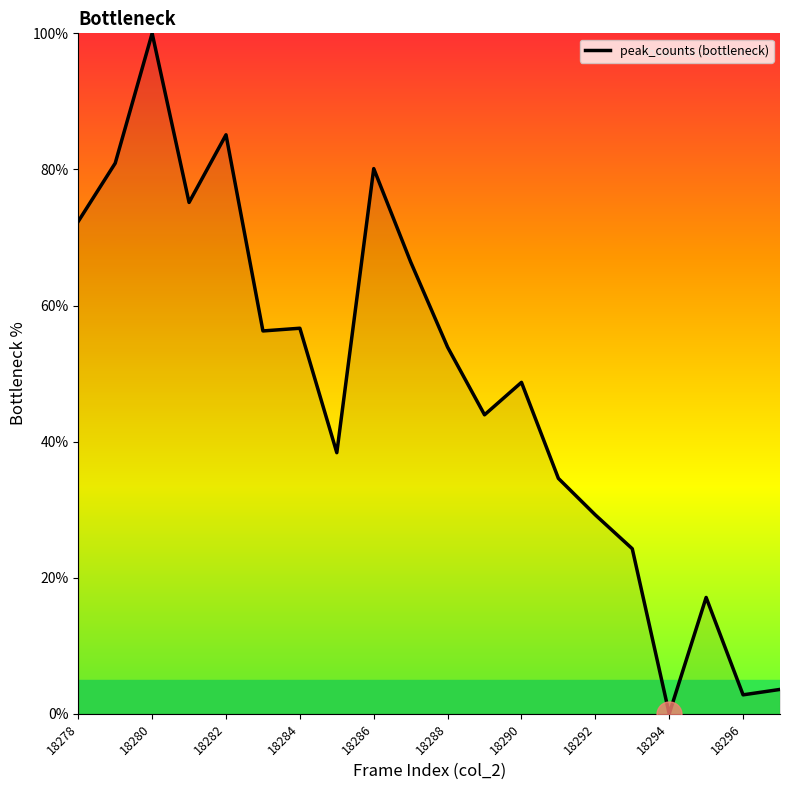

What is the difference between the maximum and minimum values?

100.0